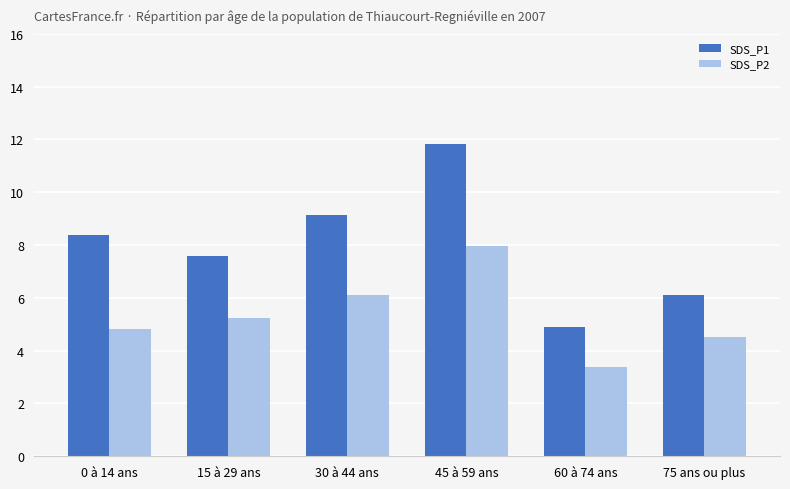

Is it true that SDS_P1 equals 6.1 at 75 ans ou plus?

True